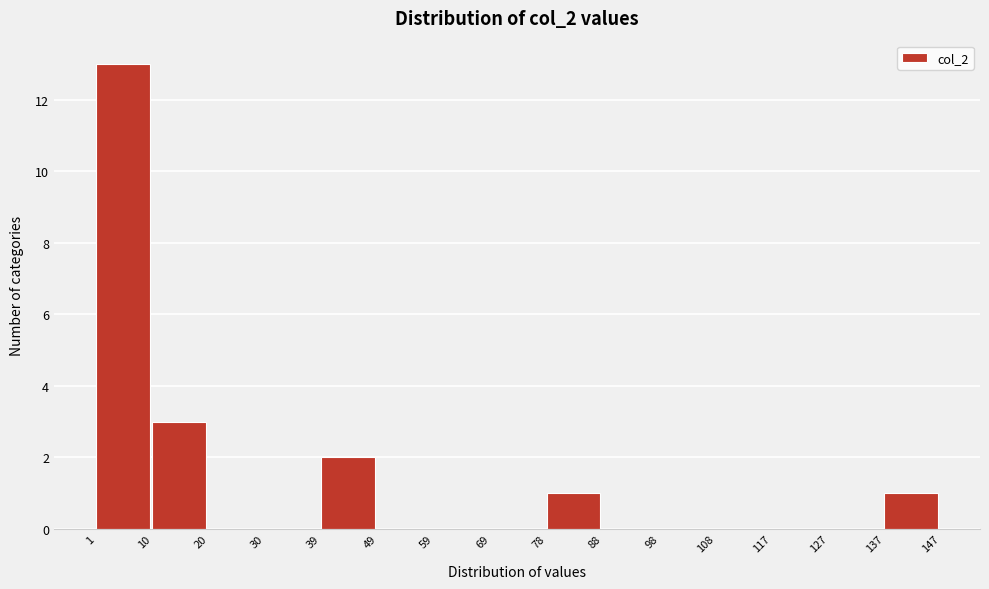

Reading left to right, transcribe this chart: for each bar, give the range it covers on the x-axis and its height. The values are not printed on the chart, so give them approximately, as read against the axis.

1 to 10: 13
10 to 20: 3
20 to 30: 0
30 to 39: 0
39 to 49: 2
49 to 59: 0
59 to 69: 0
69 to 78: 0
78 to 88: 1
88 to 98: 0
98 to 108: 0
108 to 117: 0
117 to 127: 0
127 to 137: 0
137 to 147: 1